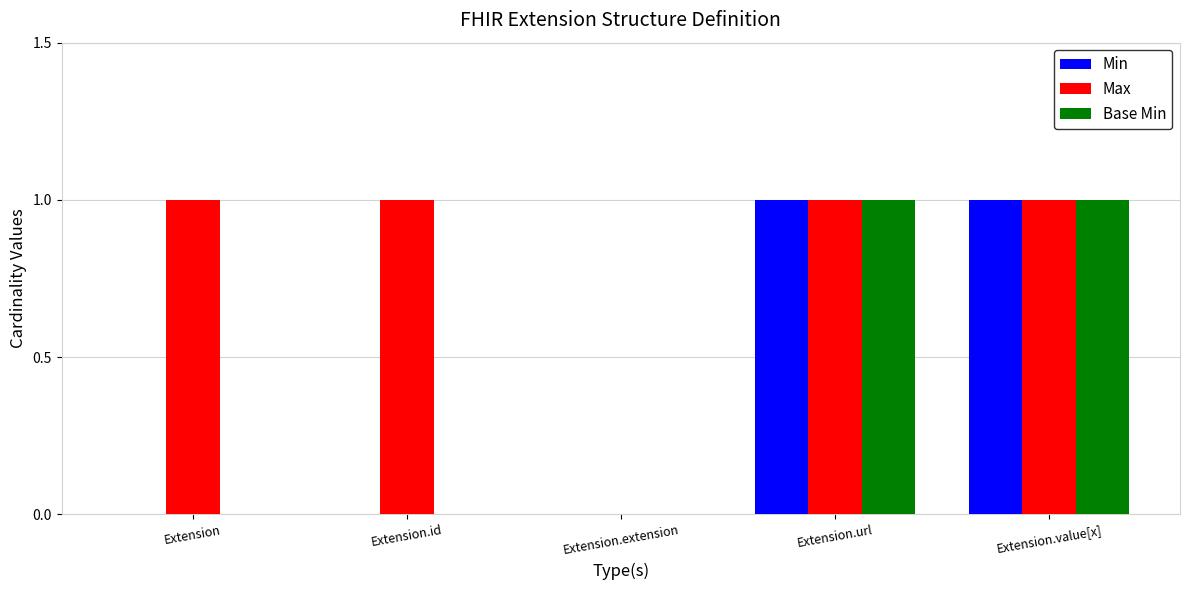

What value does the Max series have at Extension.url?

1